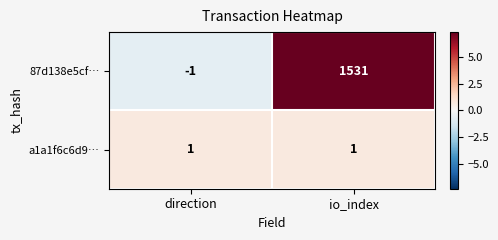

Which series has the largest range (max minus min)?

87d138e5cf…